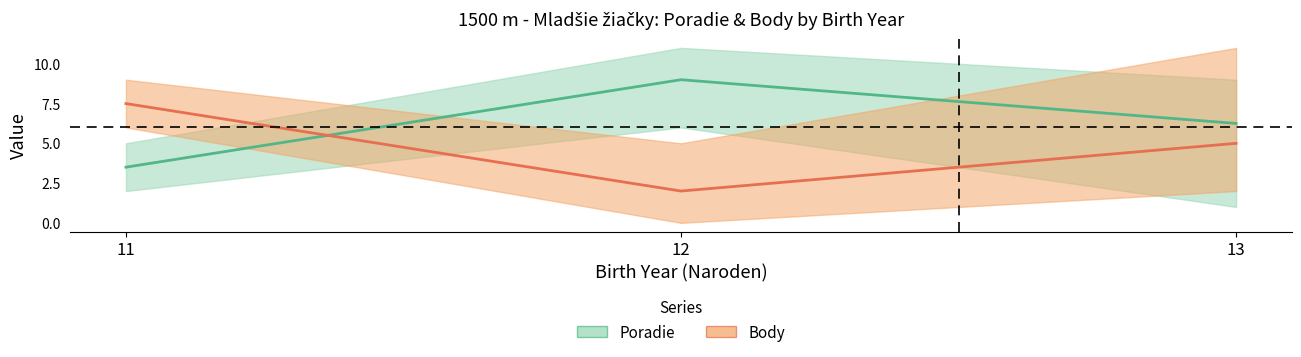

Which series changed the most between 13 and 13?

Poradie